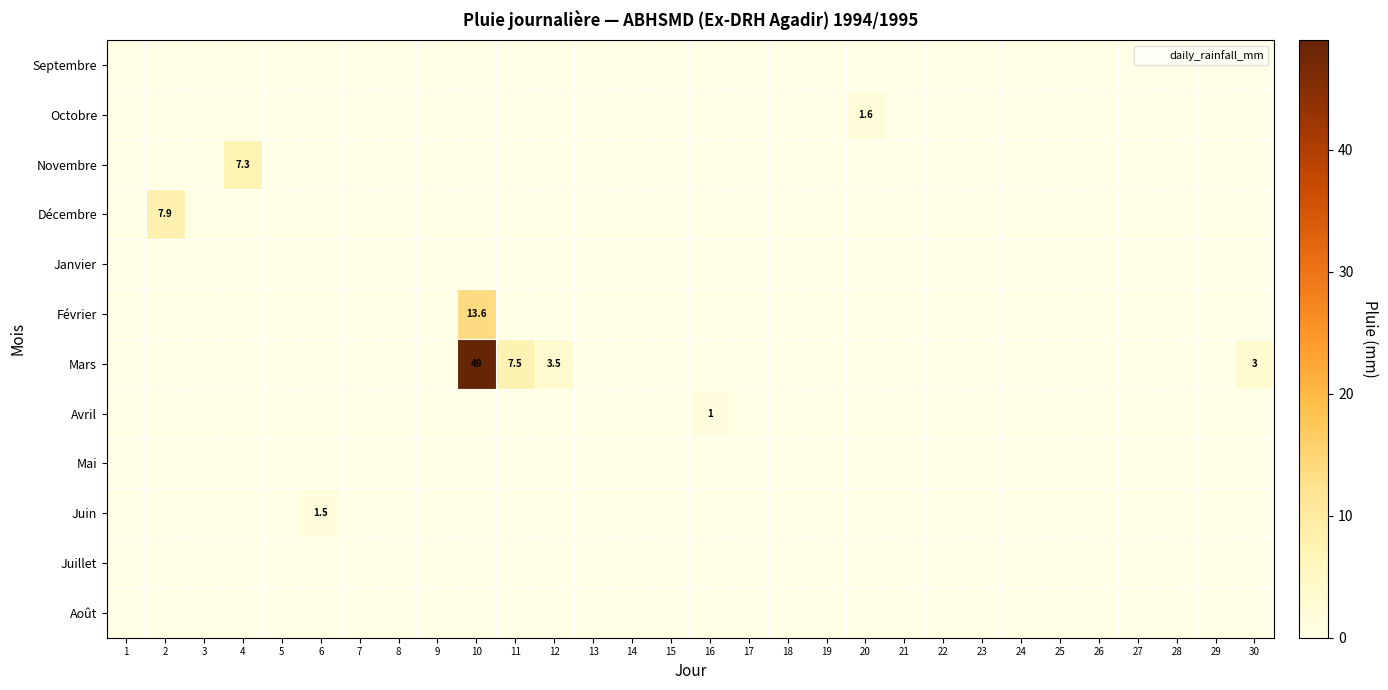

Between 28 and 8, which is larger?

28